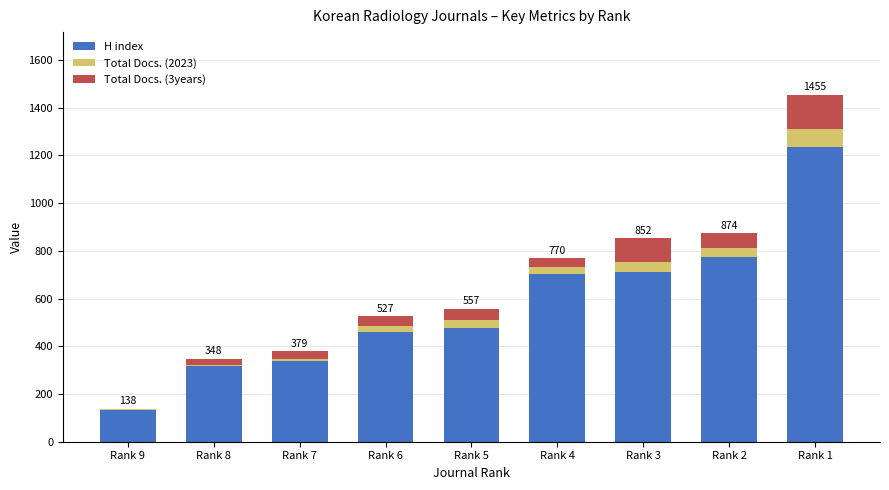

Which category has the highest value in the H index series?

Rank 1